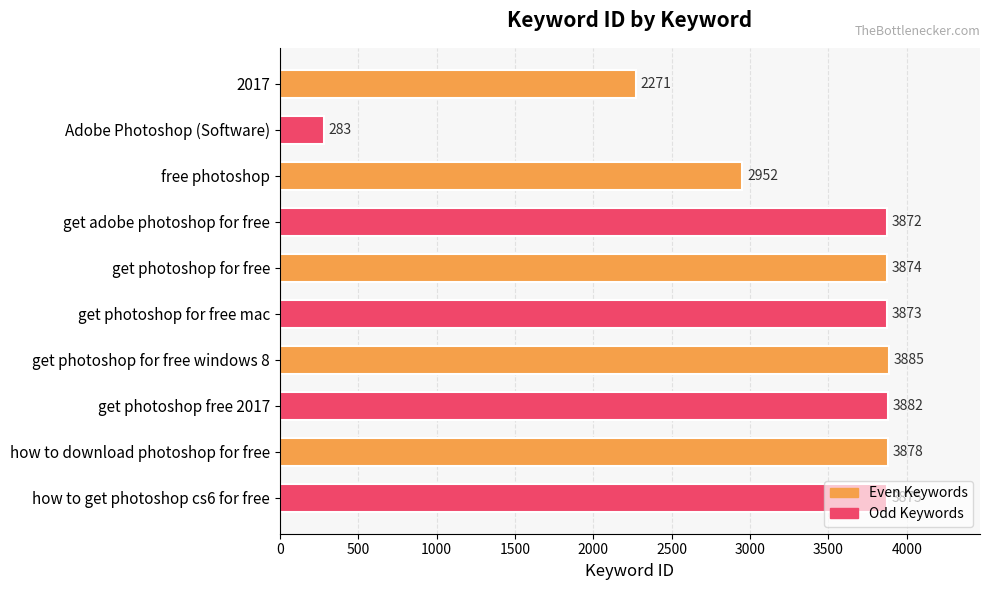

What is the change in value from 2017 to how to download photoshop for free?

+1607